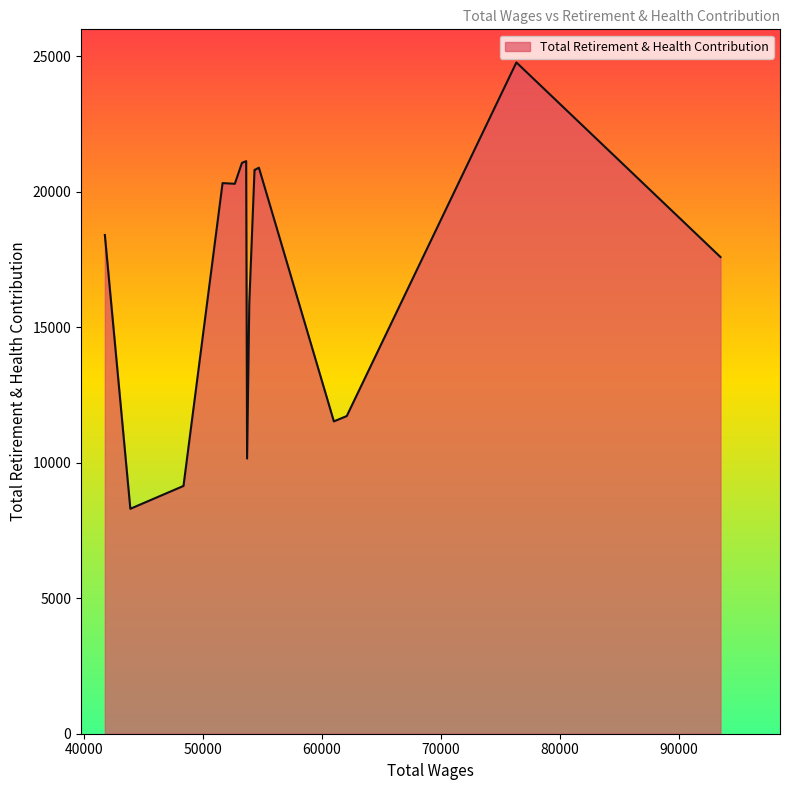

What is the smallest value displayed?

8303